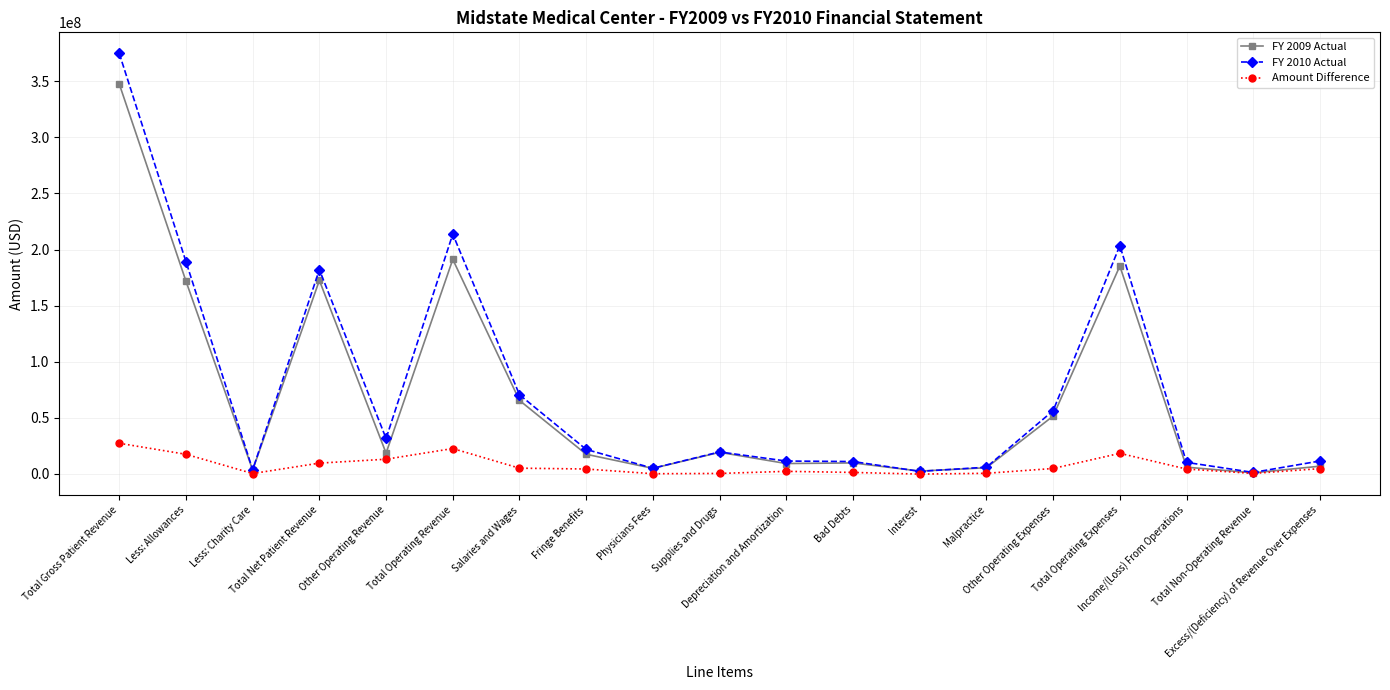

True or false: Amount Difference has more than 2 interior local peaks.

True